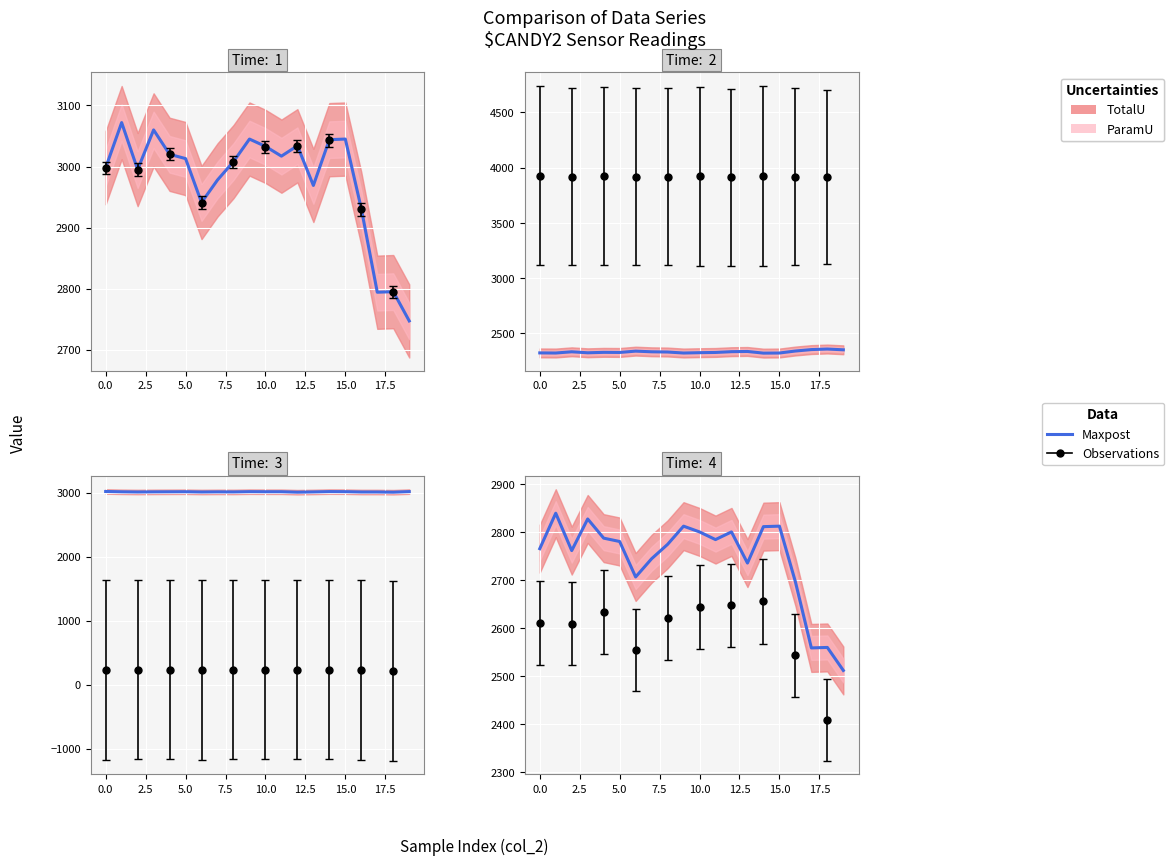

How many lines are shown in the chart?

1